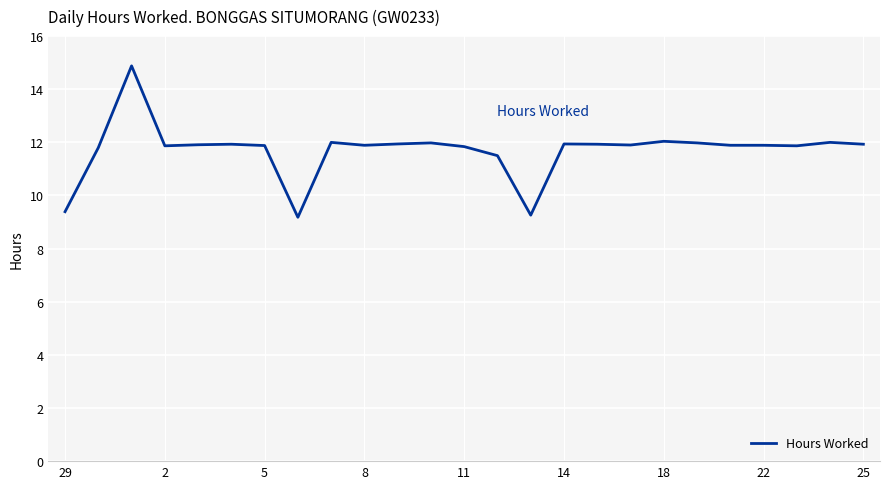

How many distinct data groups are displayed?

1